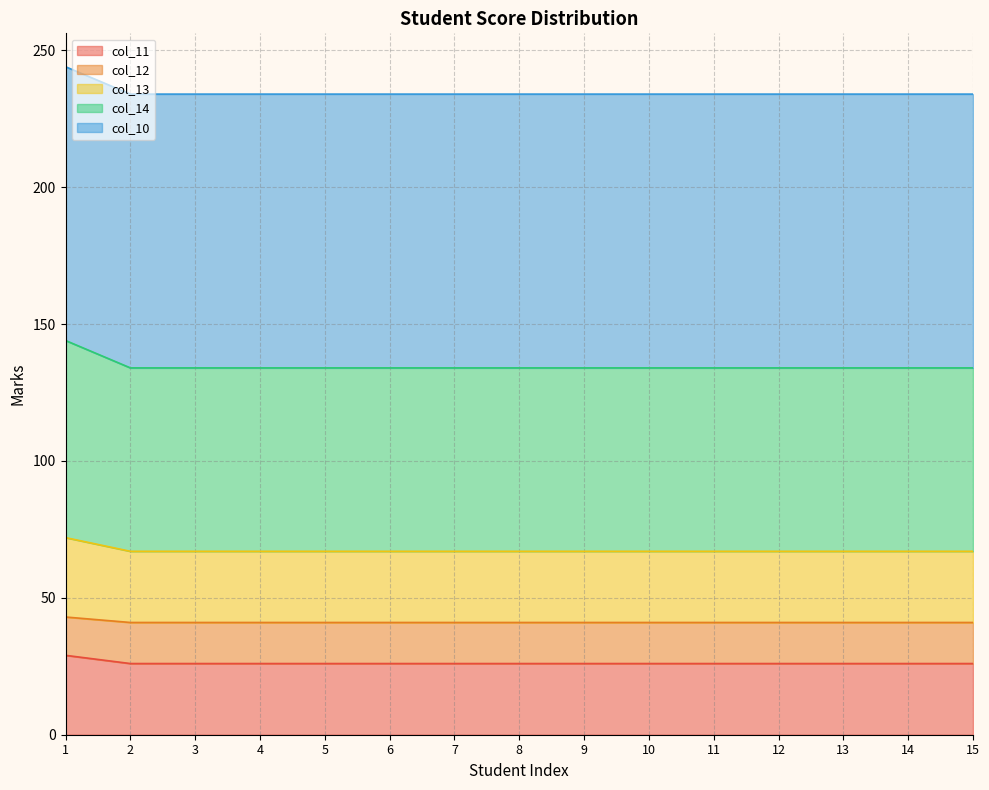

At which label does col_11 reach its peak?

1